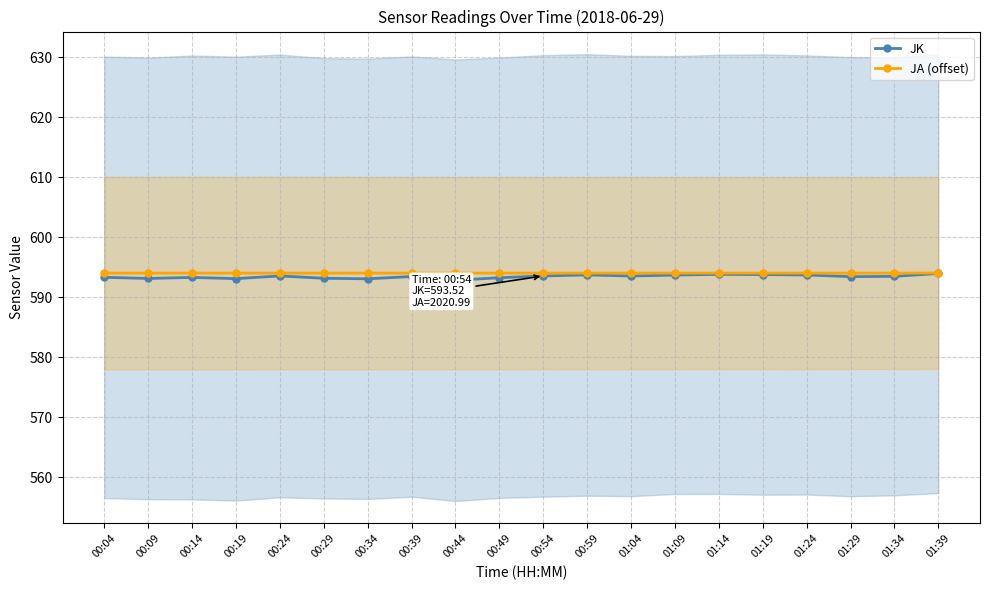

At how many categories does at least one series exceed 593?

20